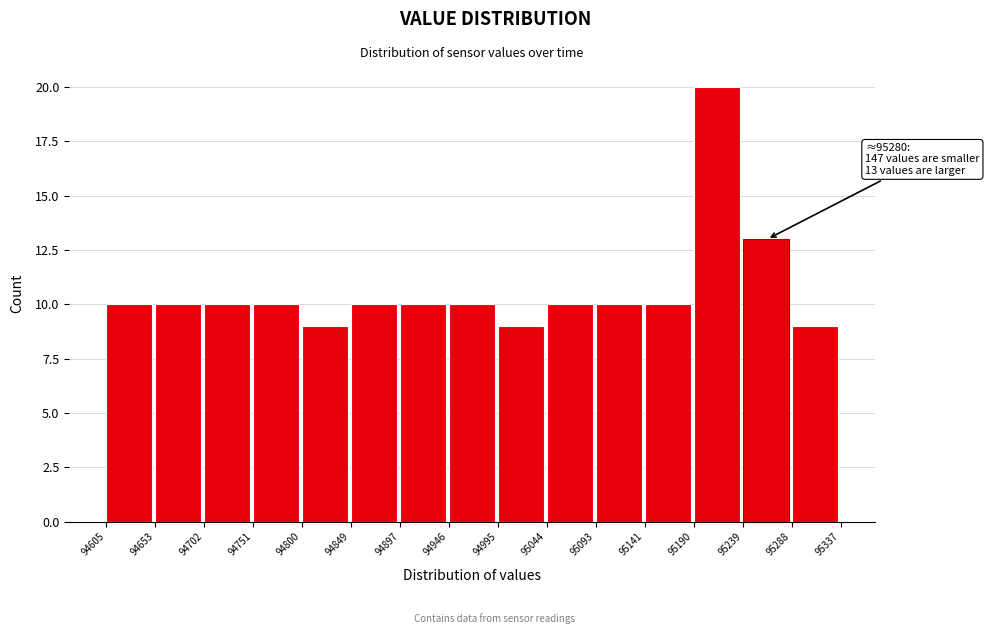

Which range on the x-axis has the tallest bar?

95190 to 95239